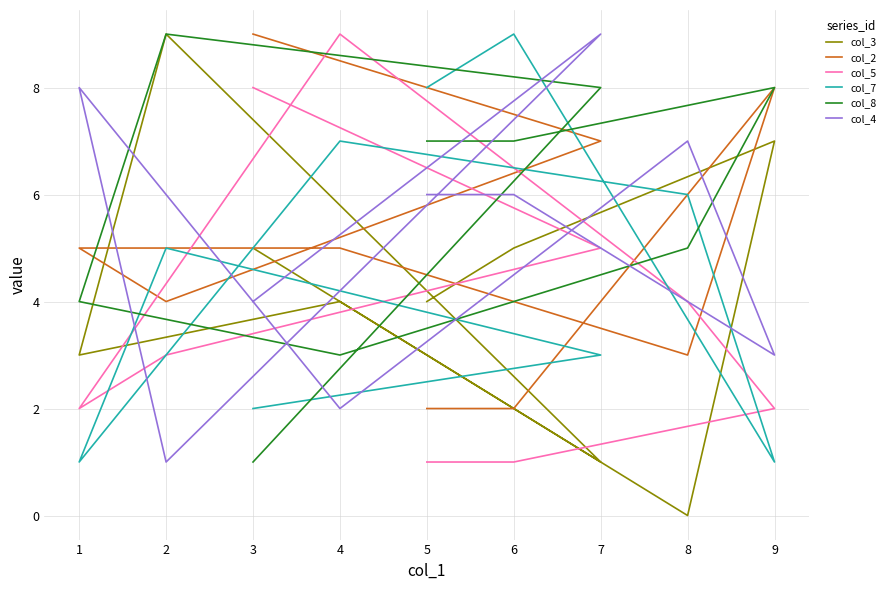

How many interior local valleys does the col_4 series have?

3